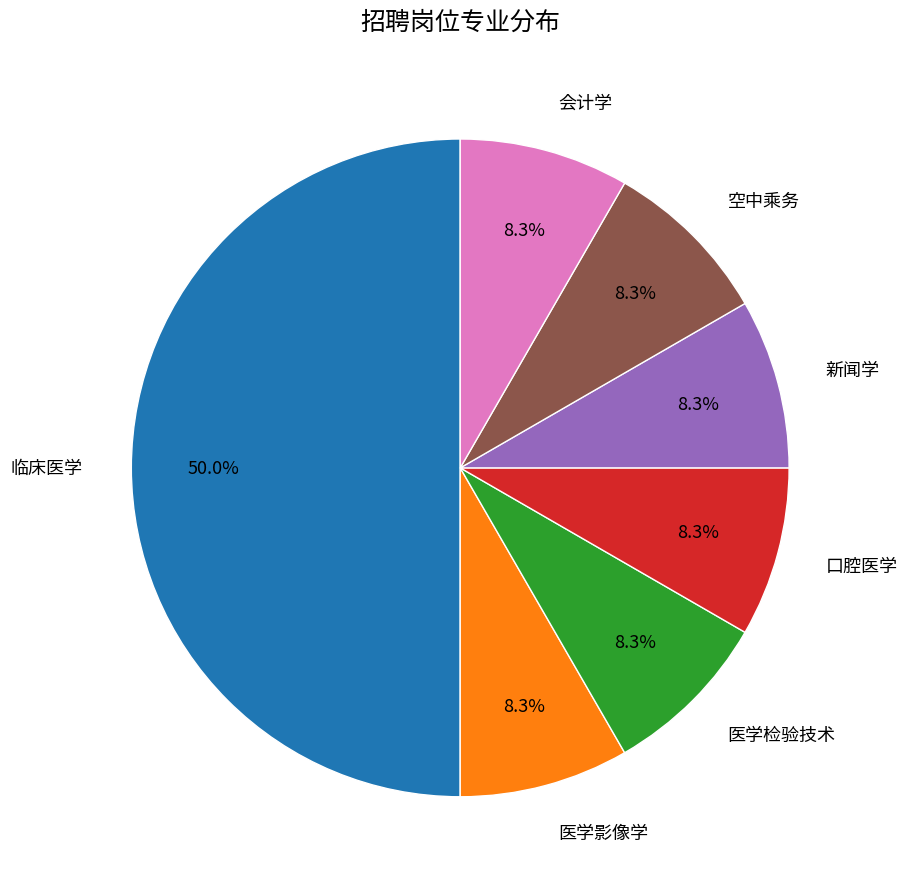

Approximately how many times larger is the value at 新闻学 compared to 空中乘务?

1.0